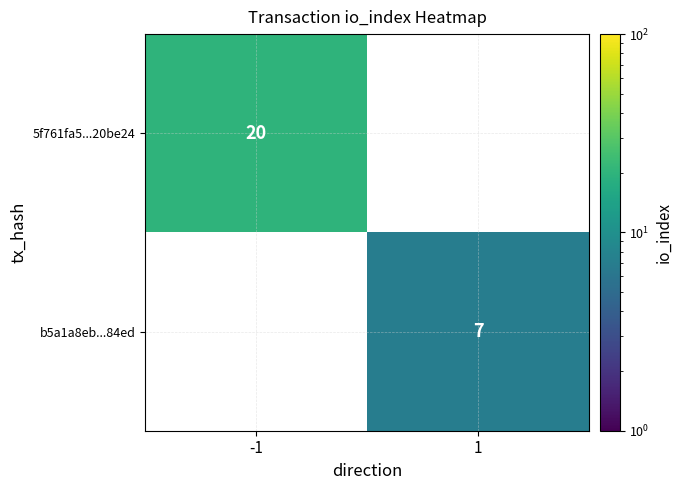

True or false: 5f761fa5...20be24 has a value of 20 at -1.

True